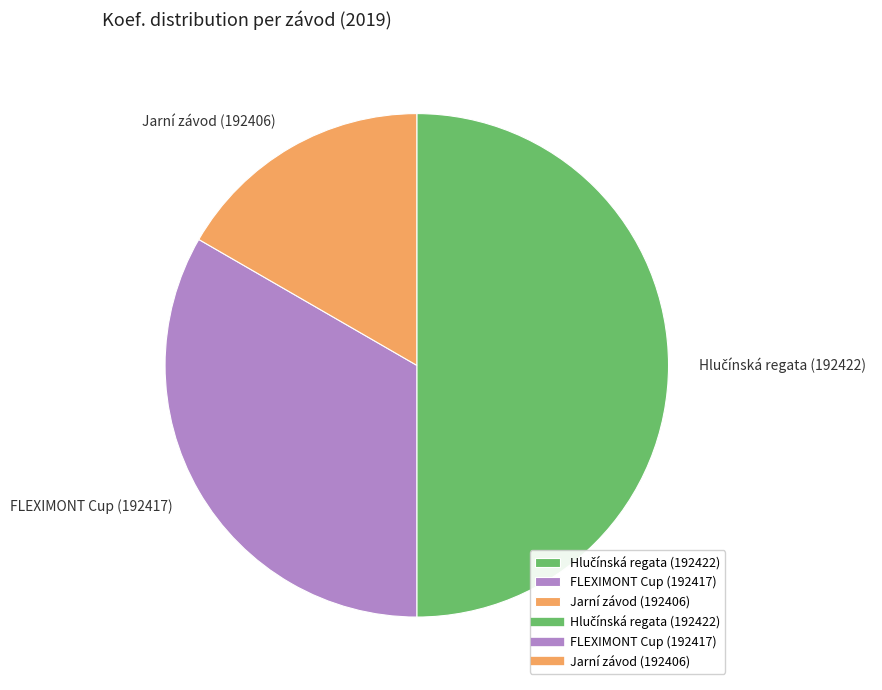

Is FLEXIMONT Cup (192417) the majority of the pie?

No